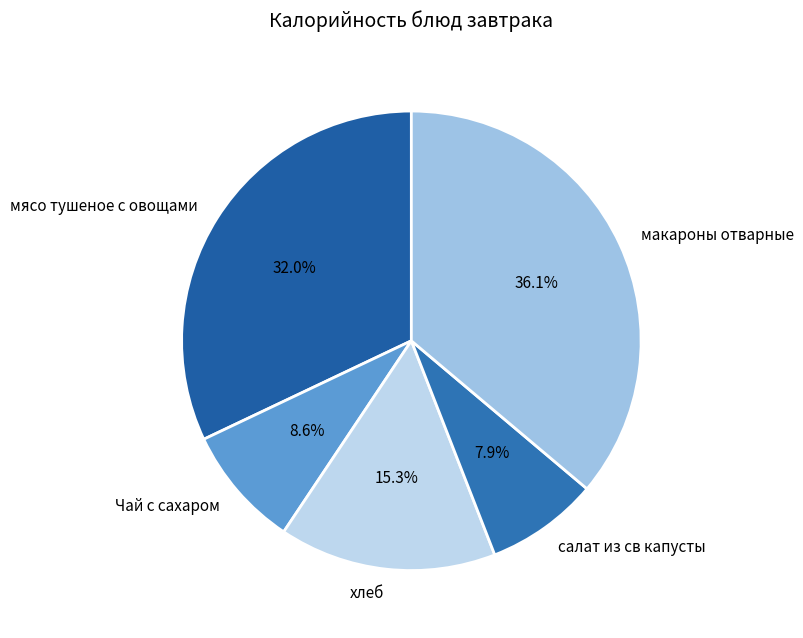

Is there a majority slice in this chart?

No